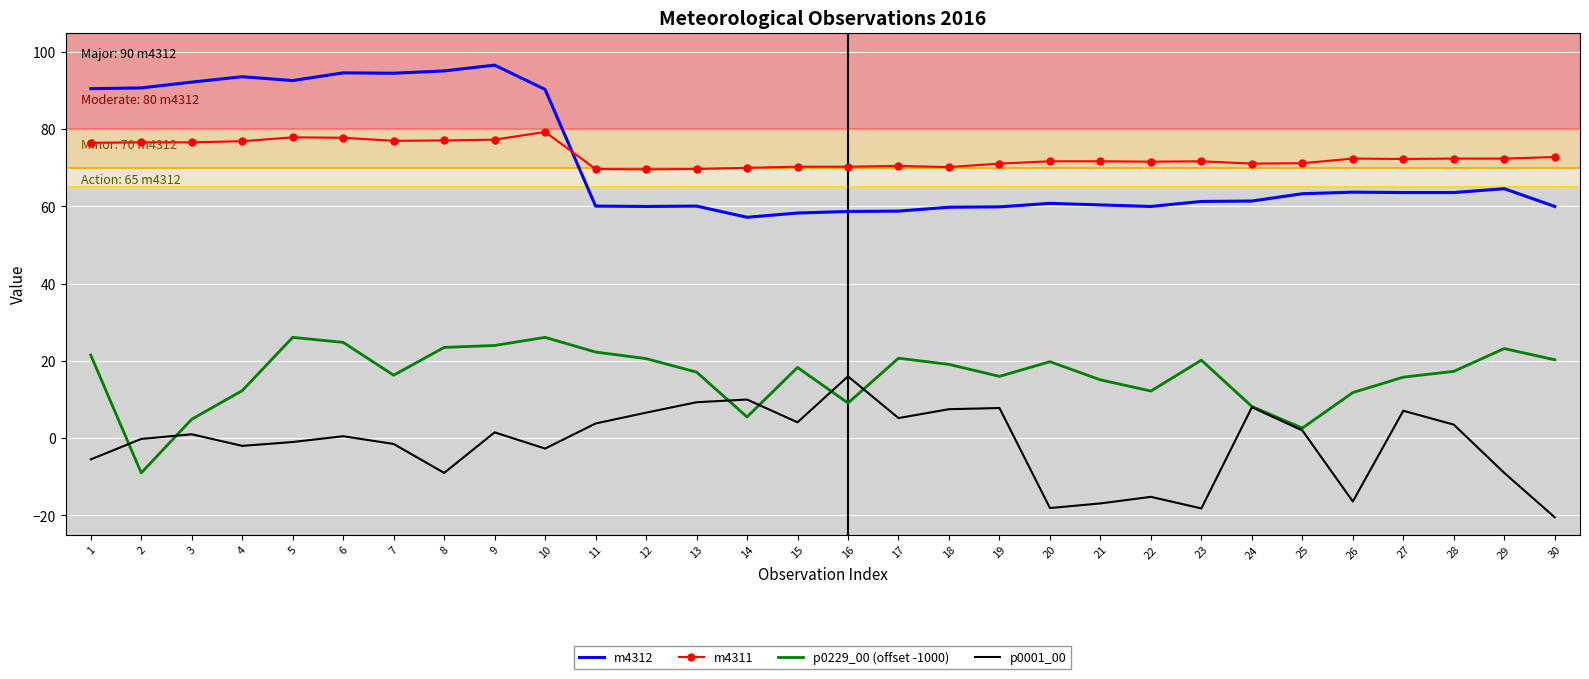

True or false: p0229_00 (offset -1000) and m4311 intersect in this chart.

False